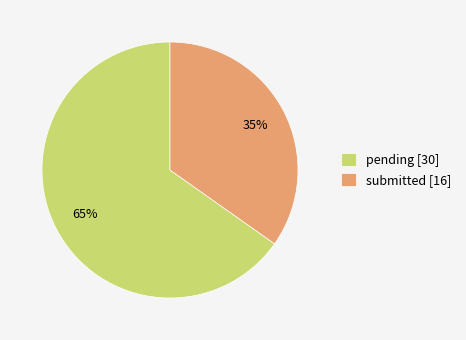

What percentage is the pending slice, to the nearest percent?

65%